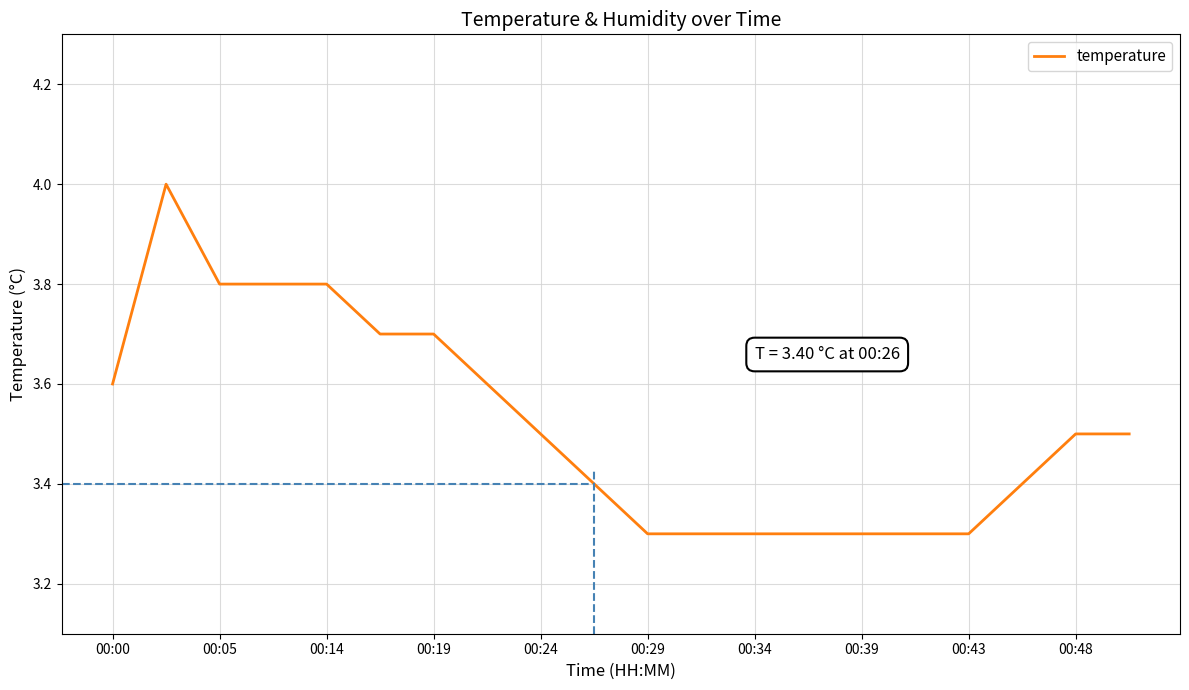

What is the difference between the maximum and minimum values?

0.7